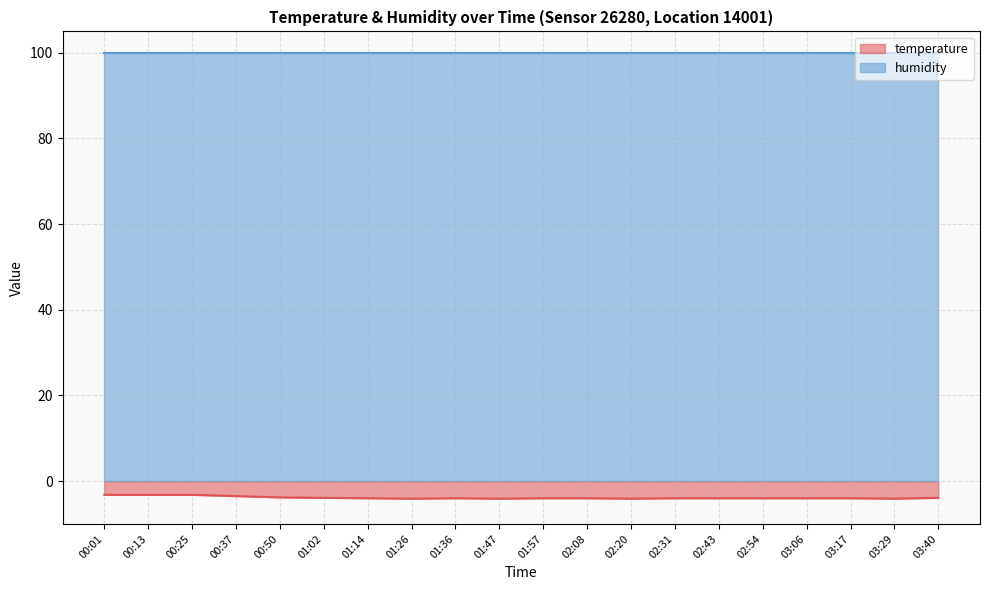

Rank the categories by value from lowest to highest.

01:26, 01:47, 02:20, 03:29, 01:14, 01:36, 01:57, 02:08, 02:31, 02:43, 02:54, 03:06, 03:17, 01:02, 03:40, 00:50, 00:37, 00:01, 00:13, 00:25